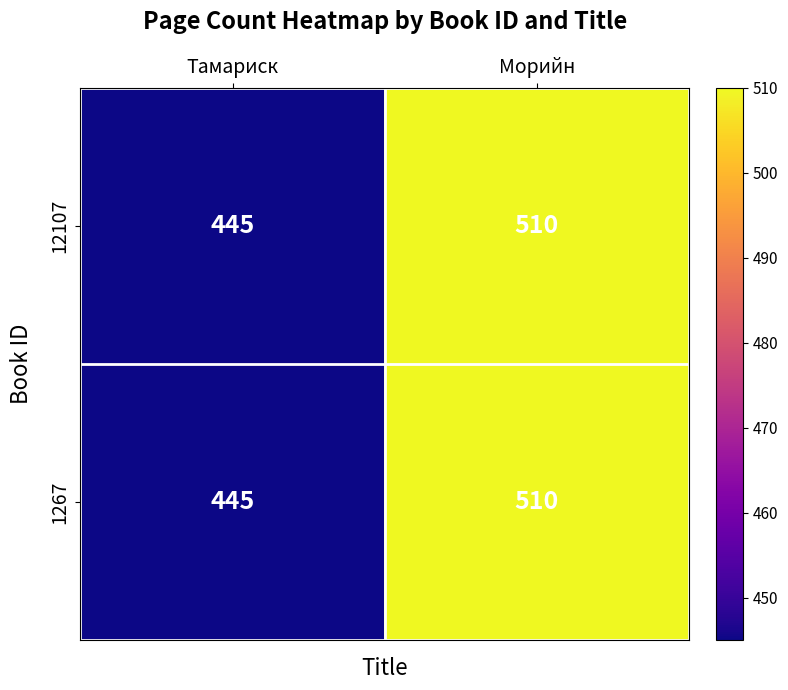

At which category does the chart reach its minimum across all series?

Тамариск